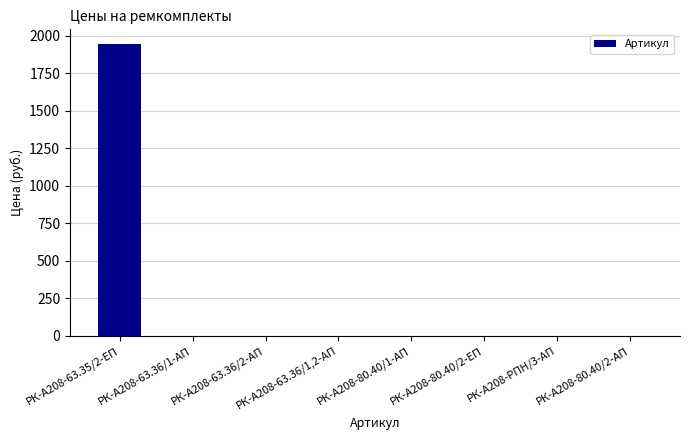

The value at РК-А208-63.35/2-ЕП is 1059.1. True or false?

False